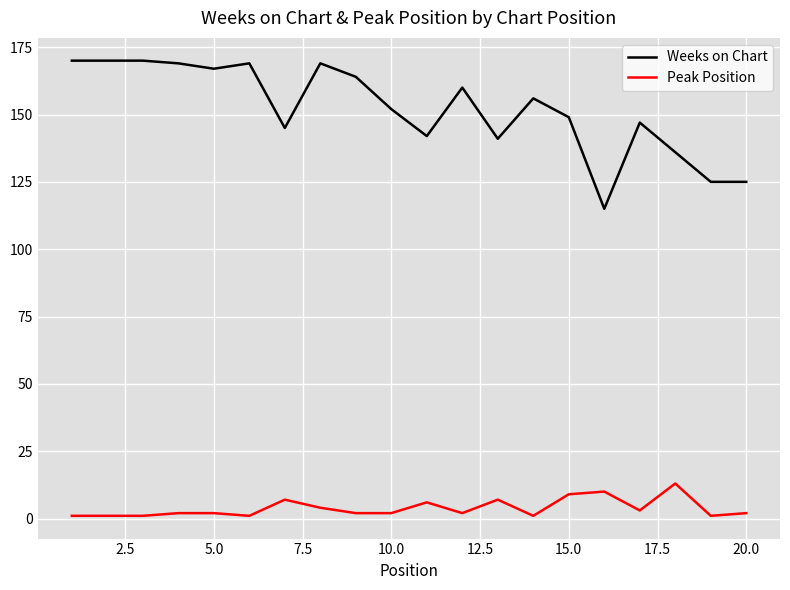

Rank the series by their maximum value, from lowest to highest.

Peak Position, Weeks on Chart